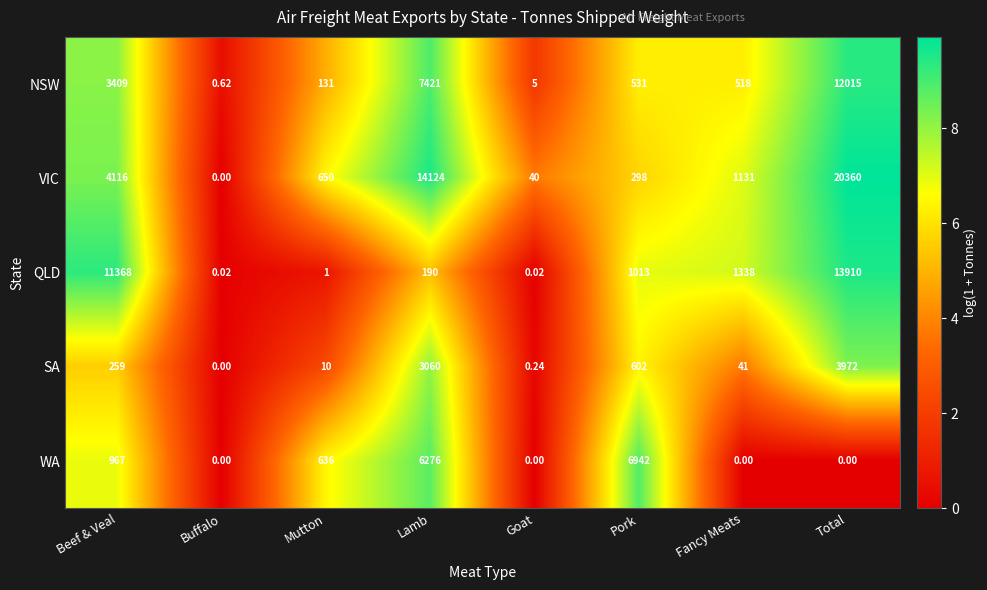

How many categories are shown in the chart?

8